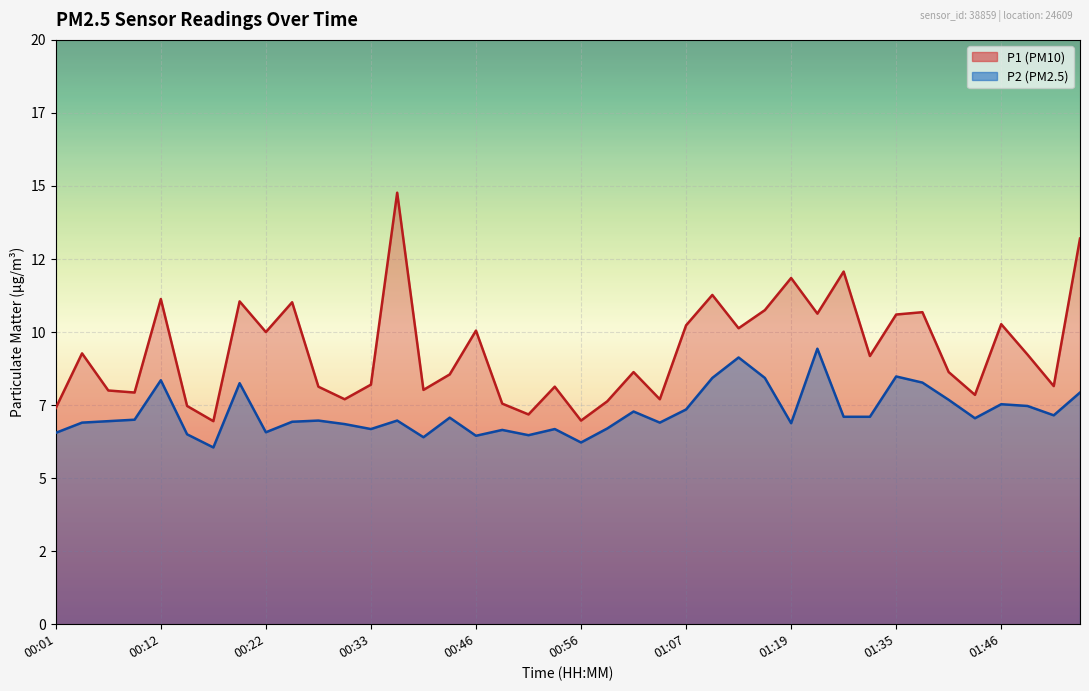

What is the maximum value for P2?

9.4